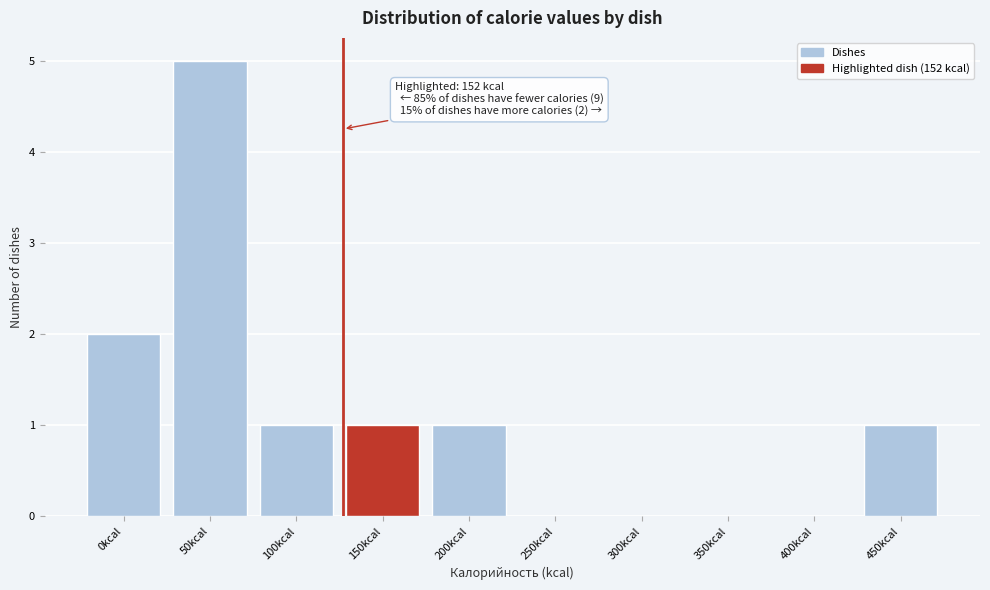

Reading right to left, extract all data points from this chart.

450kcal=1	400kcal=0	350kcal=0	300kcal=0	250kcal=0	200kcal=1	150kcal=1	100kcal=1	50kcal=5	0kcal=2